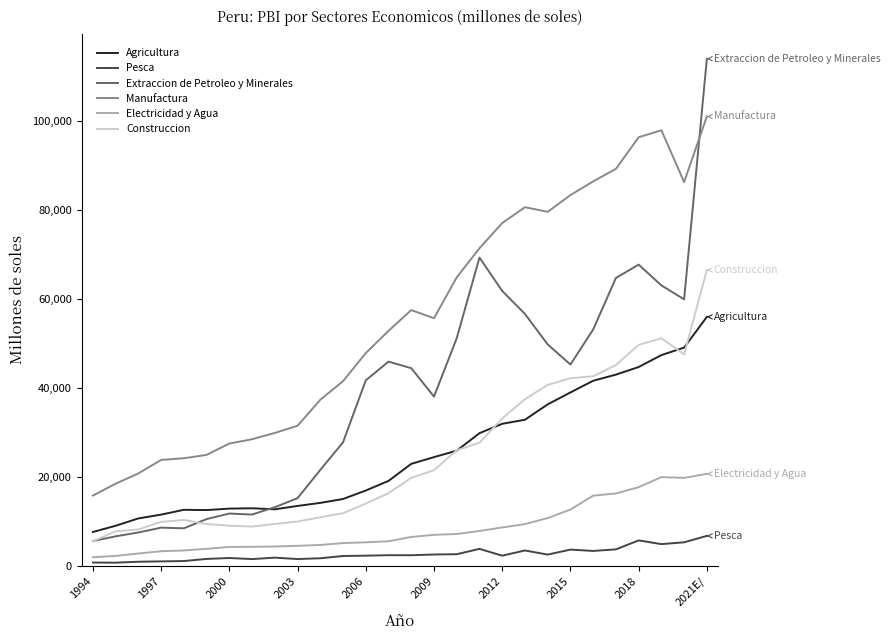

What is the highest value of the Extraccion de Petroleo y Minerales series?

114007